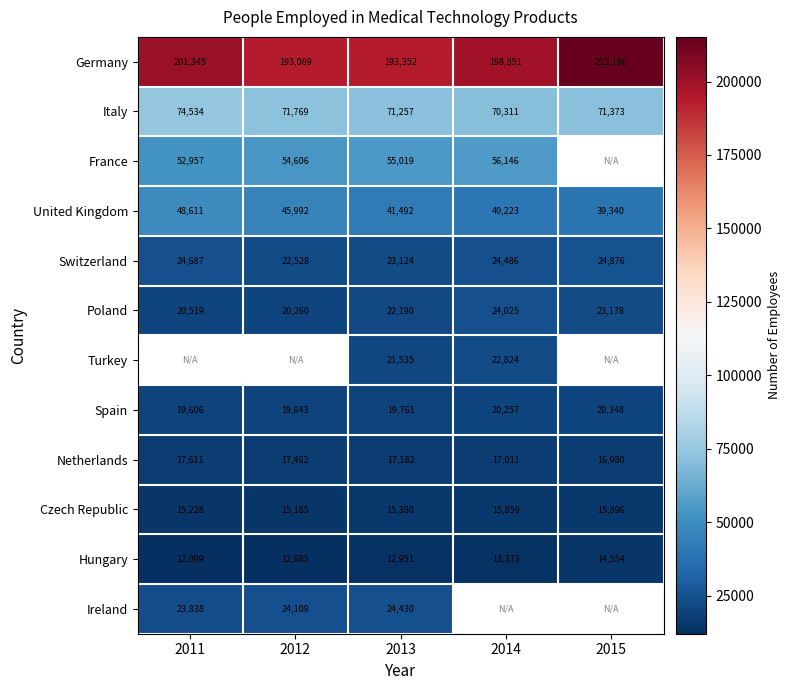

How many data points in Germany are above 198851?

2